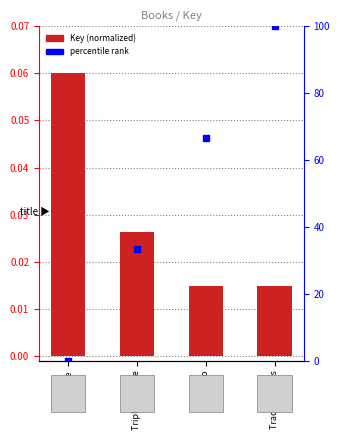

Rank the series by their maximum value, from highest to lowest.

percentile rank within the sample, Key (normalized)